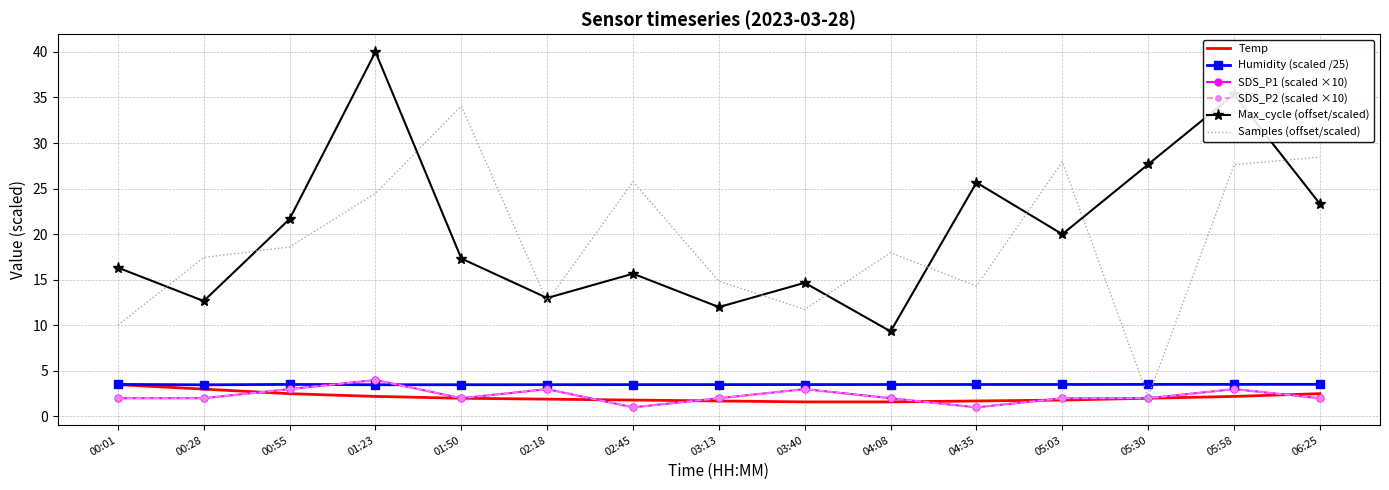

Reading right to left, extract all data points from this chart.

Temp: 2.5	2.2	2.0	1.8	1.7	1.6	1.6	1.7	1.8	1.9	2.0	2.2	2.5	3.0	3.5
Humidity (scaled /25): 3.5	3.5	3.5	3.5	3.5	3.5	3.5	3.5	3.5	3.5	3.5	3.5	3.5	3.5	3.5
SDS_P1 (scaled ×10): 2.0	3.0	2.0	2.0	1.0	2.0	3.0	2.0	1.0	3.0	2.0	4.0	3.0	2.0	2.0
SDS_P2 (scaled ×10): 2.0	3.0	2.0	2.0	1.0	2.0	3.0	2.0	1.0	3.0	2.0	4.0	3.0	2.0	2.0
Max_cycle (offset/scaled): 23.3	35.3	27.7	20.0	25.7	9.3	14.7	12.0	15.7	13.0	17.3	40.0	21.7	12.7	16.3
Samples (offset/scaled): 28.5	27.6	2.1	28.0	14.3	18.0	11.8	14.8	25.8	12.6	34.1	24.5	18.6	17.5	10.0